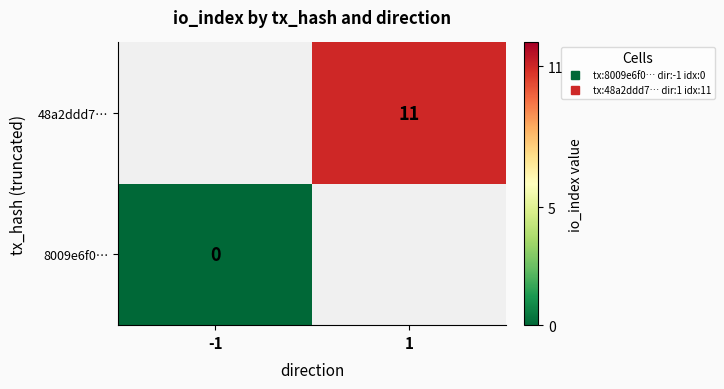

List the labels in order of 8009e6f0… value, smallest first.

-1, 1